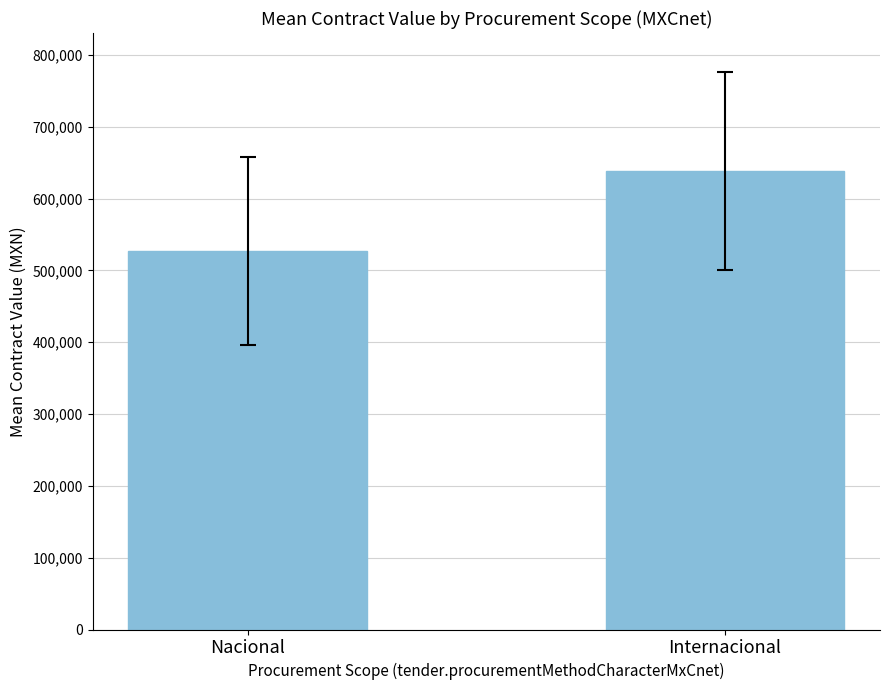

What is the sum of the values at Internacional and Nacional?

1165667.7